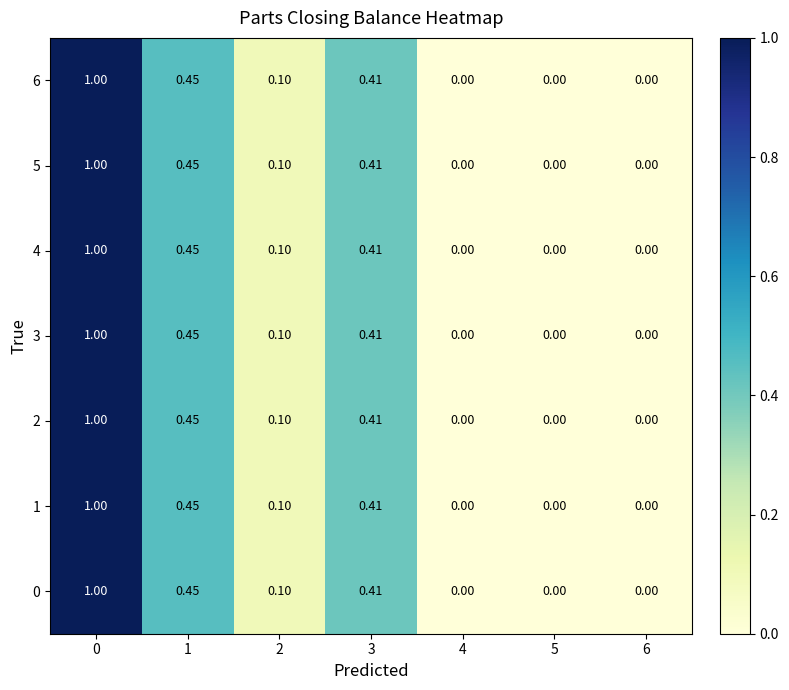

Is the value of 1 at 4 greater than the value of 2 at 1?

No